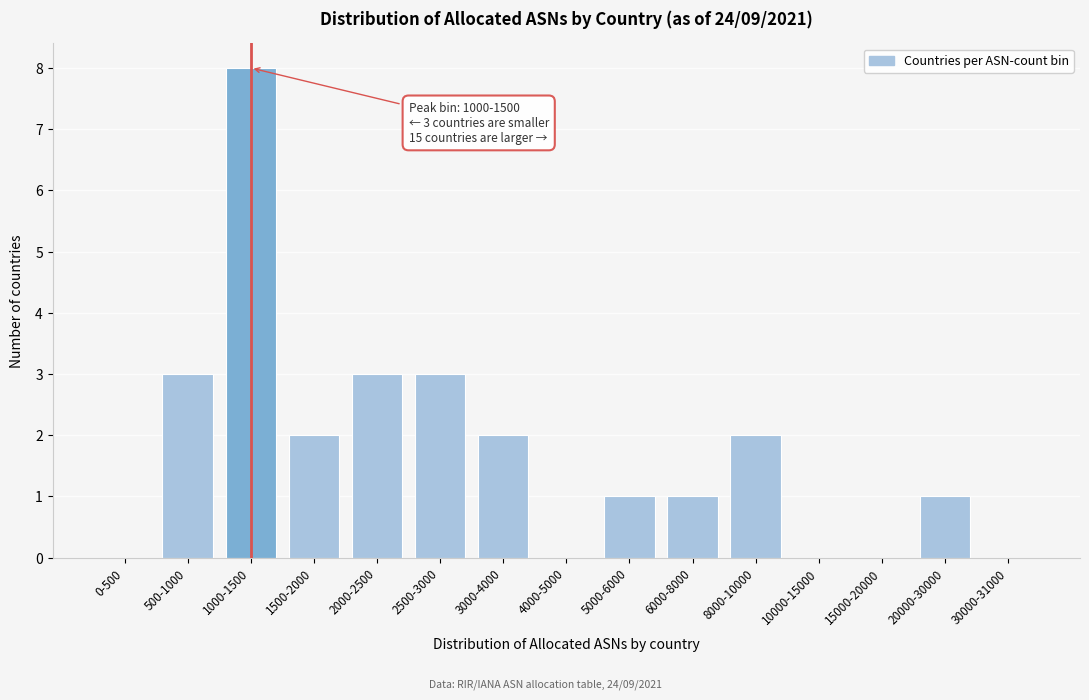

Reading left to right, list all the values displayed in this chart.

0-500=0	500-1000=3	1000-1500=8	1500-2000=2	2000-2500=3	2500-3000=3	3000-4000=2	4000-5000=0	5000-6000=1	6000-8000=1	8000-10000=2	10000-15000=0	15000-20000=0	20000-30000=1	30000-31000=0